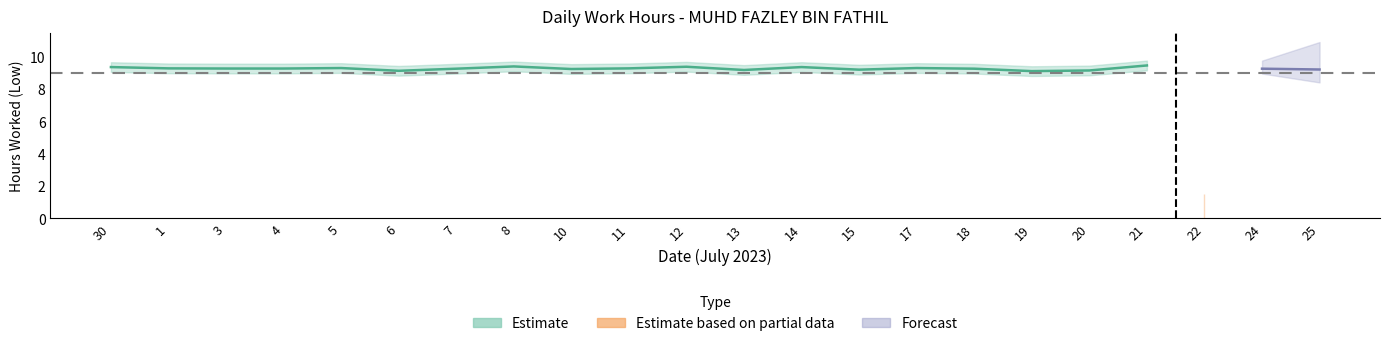

What is the difference between the maximum and minimum values?

9.4